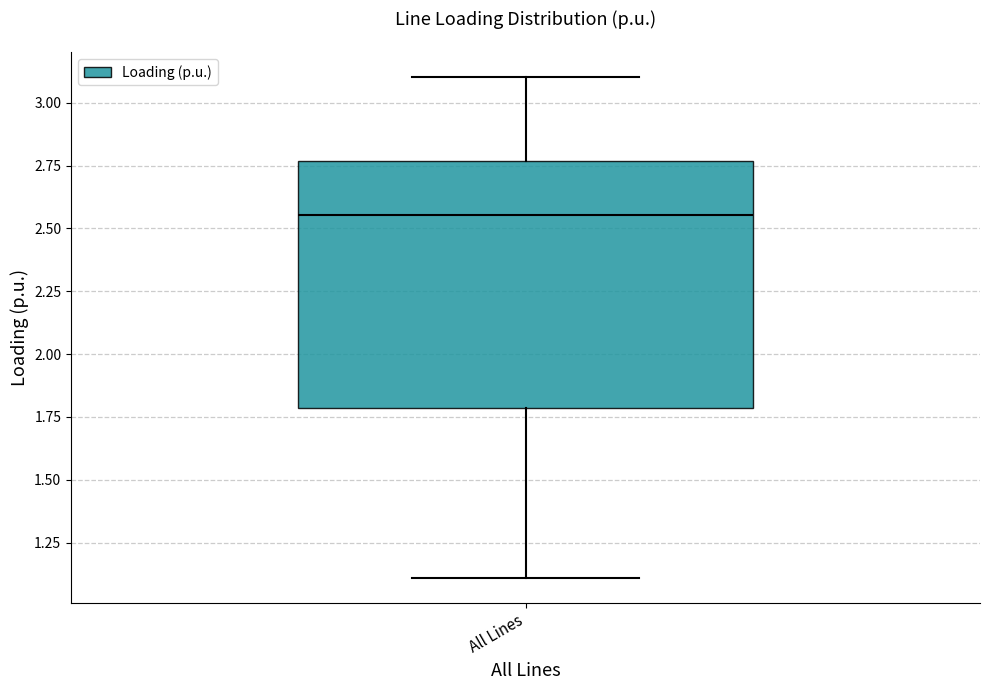

Transcribe this box plot: give where the median line is, the range the box spans, and where the two whiskers end, as read against the y-axis. The values are not printed on the chart, so give them approximately, as read against the axis.

median 2.55, box 1.80 to 2.75, whiskers 1.10 to 3.10